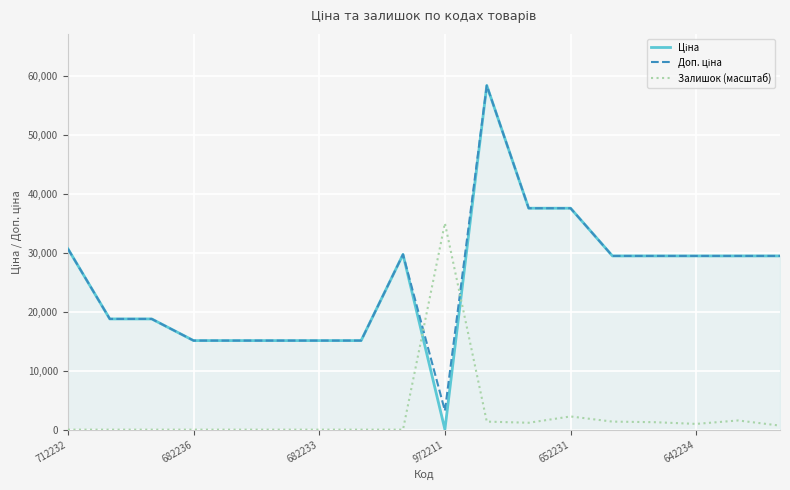

What is the difference between the maximum and minimum values in the Ціна series?

58394.5